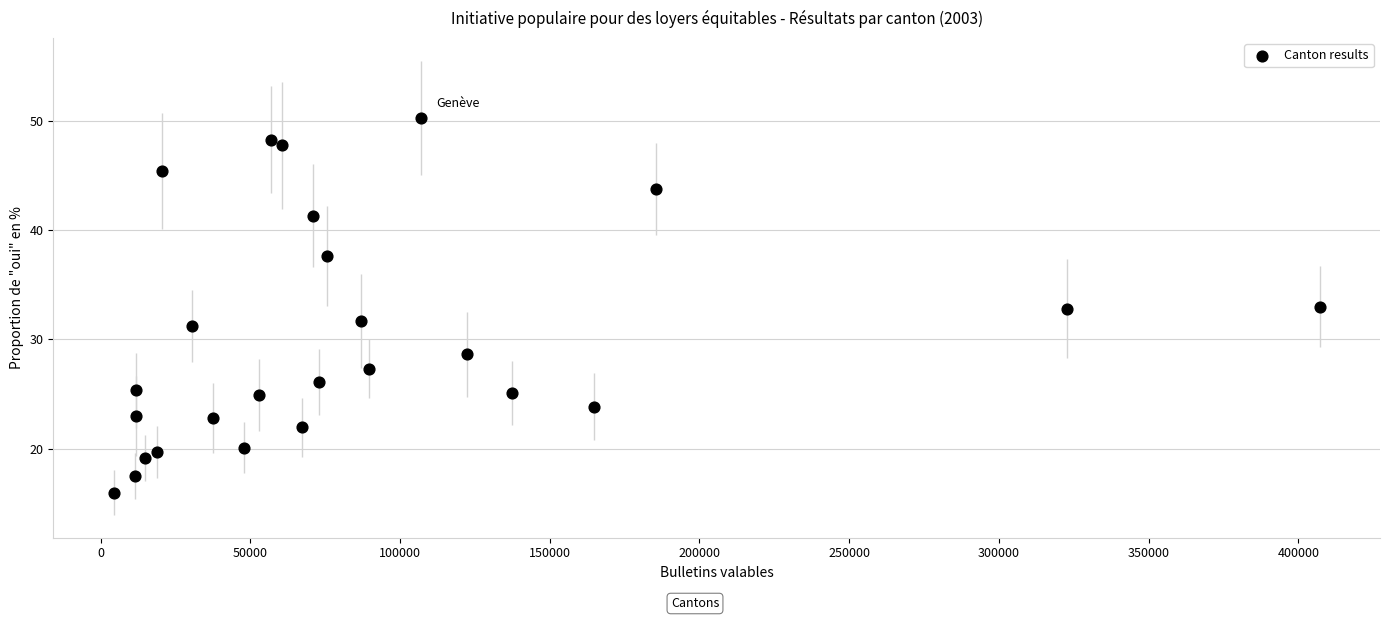

What is the range of Y values (max minus min)?

34.3